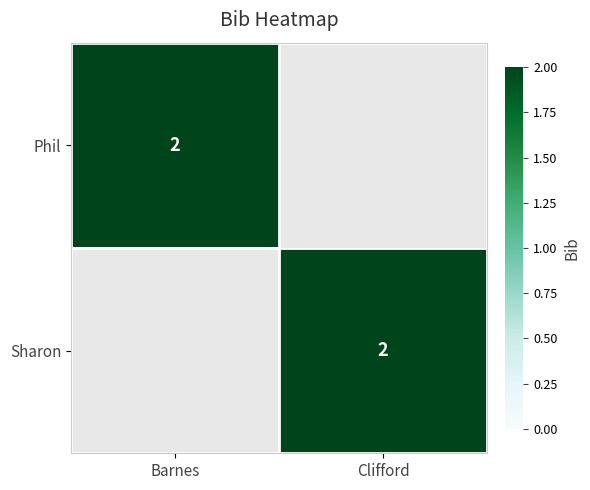

The Phil series shows 2 at Barnes. True or false?

True